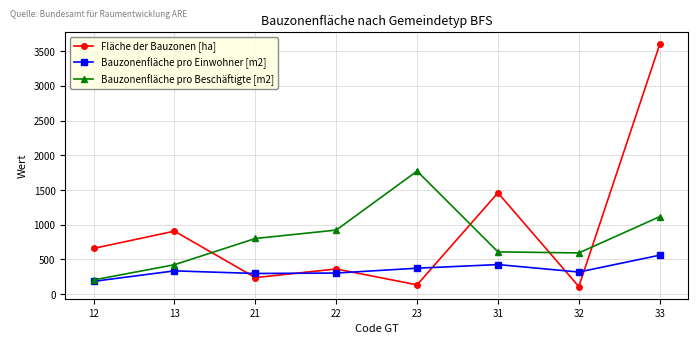

What is the lowest value of the Bauzonenfläche pro Beschäftigte [m2] series?

204.1